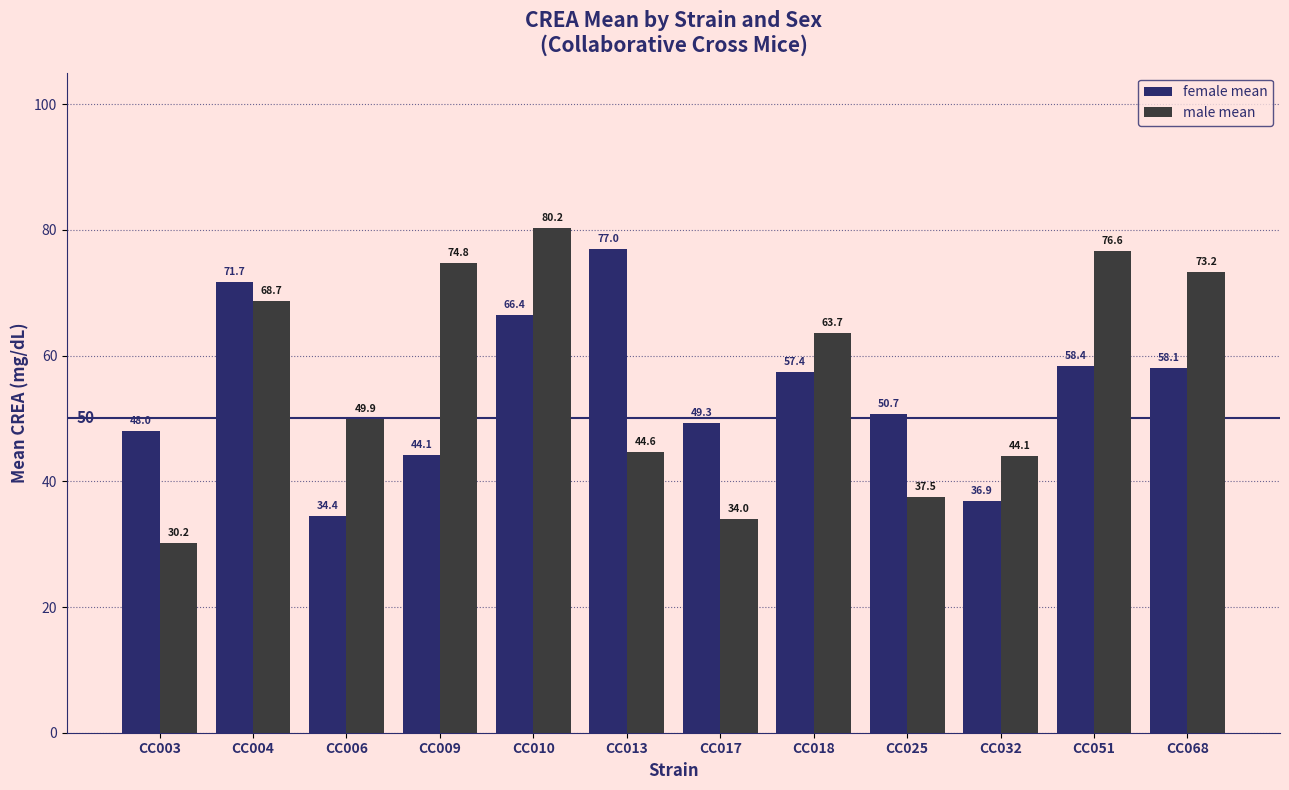

What is the sum of the female mean values at CC032 and CC013?

113.9